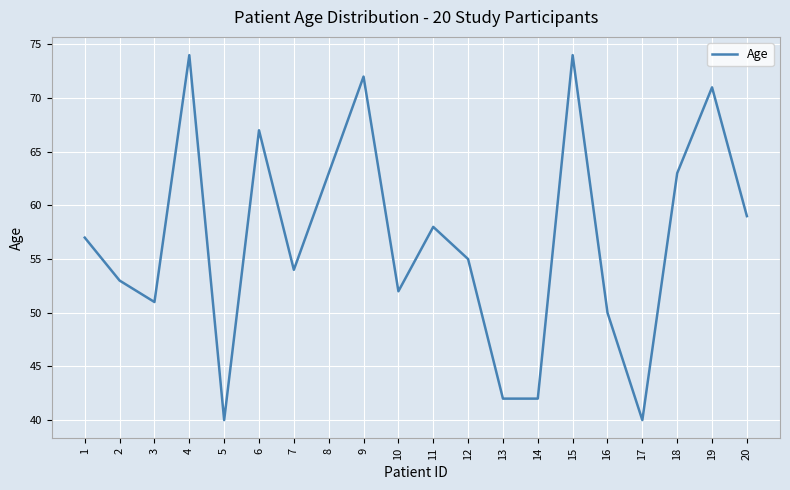

What is the difference between the maximum and minimum values?

34